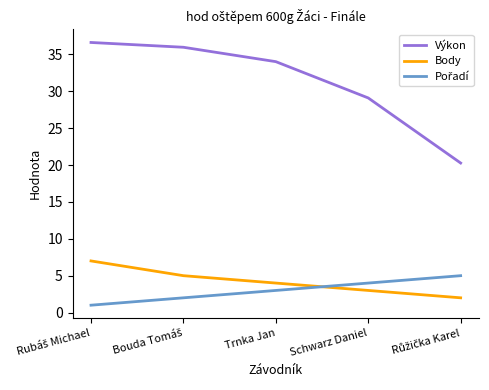

Which series has the largest total across all categories?

Výkon